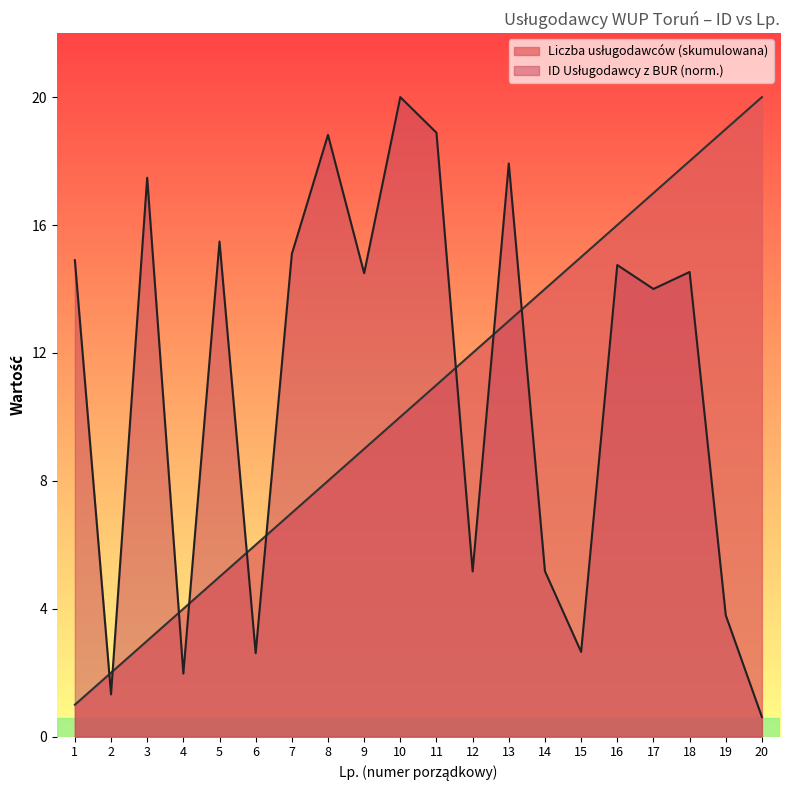

True or false: Liczba usługodawców (skumulowana) has more than 2 interior local peaks.

False